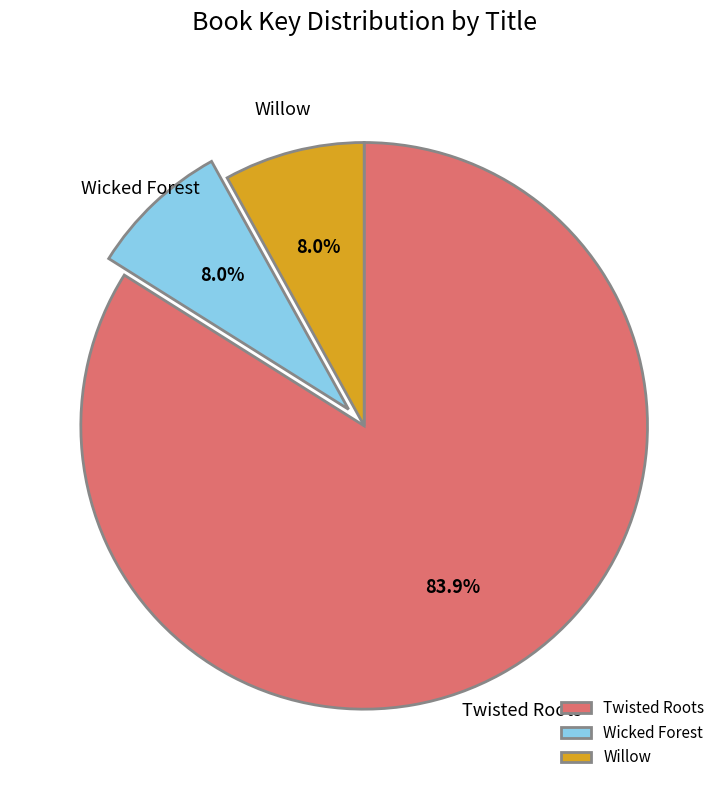

Does any single category account for the majority?

Yes